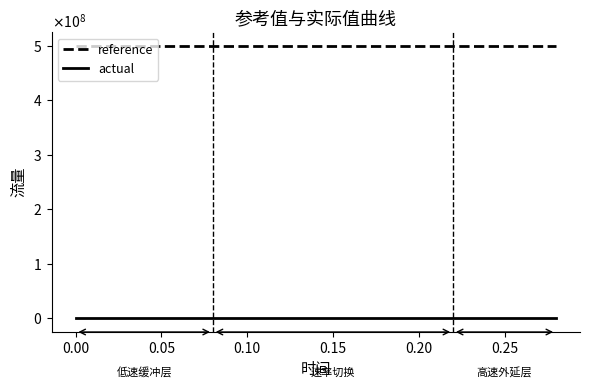

Reading left to right, list all the values displayed in this chart.

reference: 500000000.0	500000000.0	500000000.0	500000000.0	500000000.0	500000000.0	500000000.0	500000000.0	500000000.0	500000000.0	500000000.0	500000000.0	500000000.0	500000000.0	500000000.0
actual: -776891.7	-776891.7	-776891.7	-776891.7	-776891.7	-776891.7	-776891.7	-776891.7	-776891.7	-776891.7	-776891.7	-776891.7	-776891.7	-776891.7	-776891.7